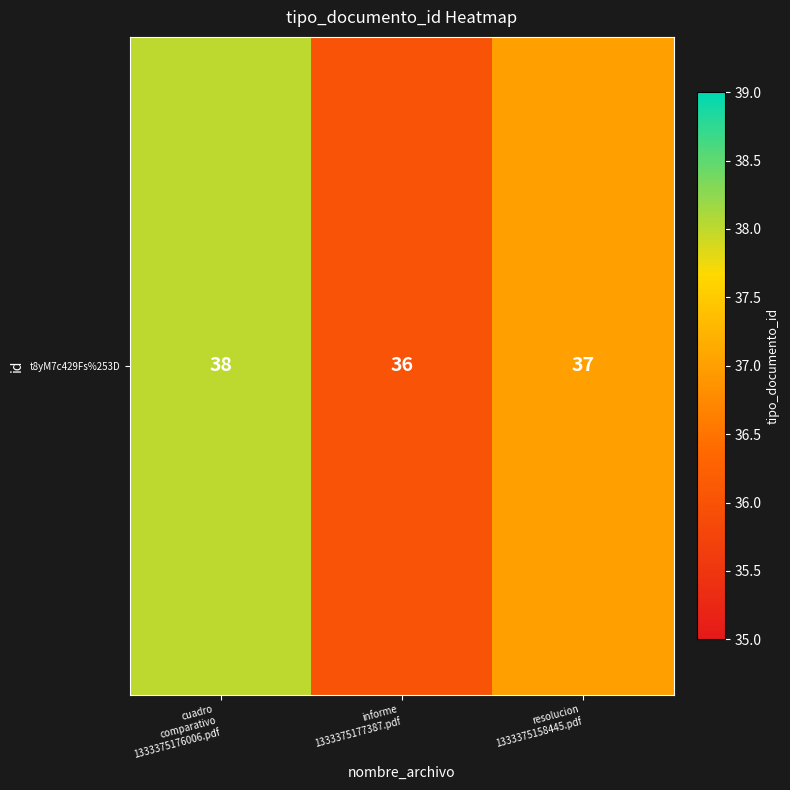

Between cuadro
comparativo
1333375176006.pdf and informe
1333375177387.pdf, which is larger?

cuadro
comparativo
1333375176006.pdf